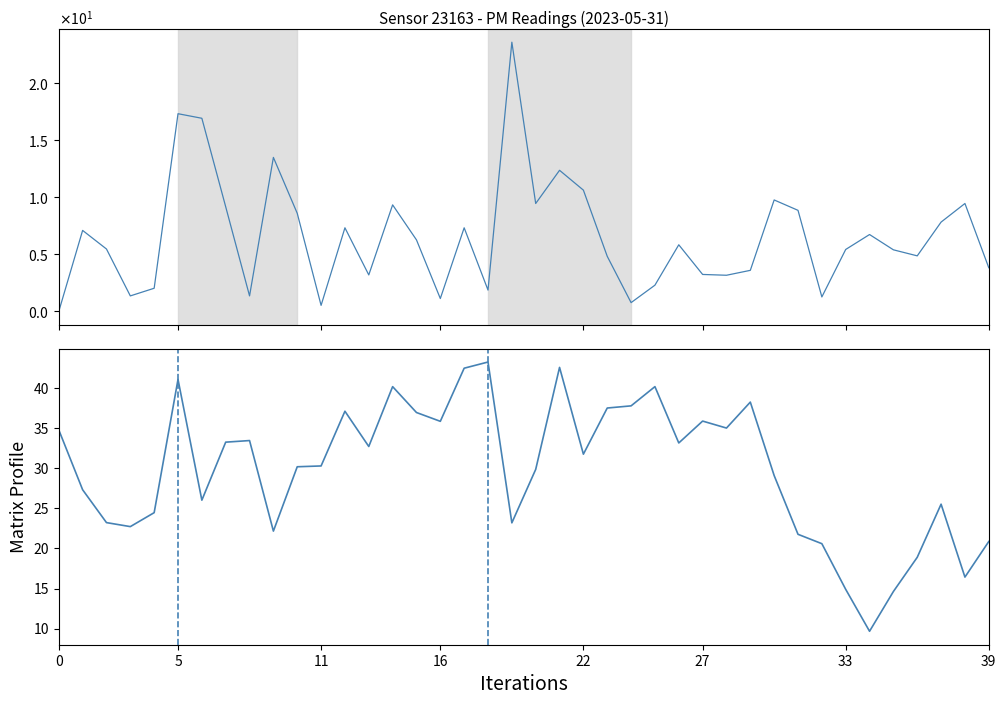

What is the lowest value of the P2 series?

9.7